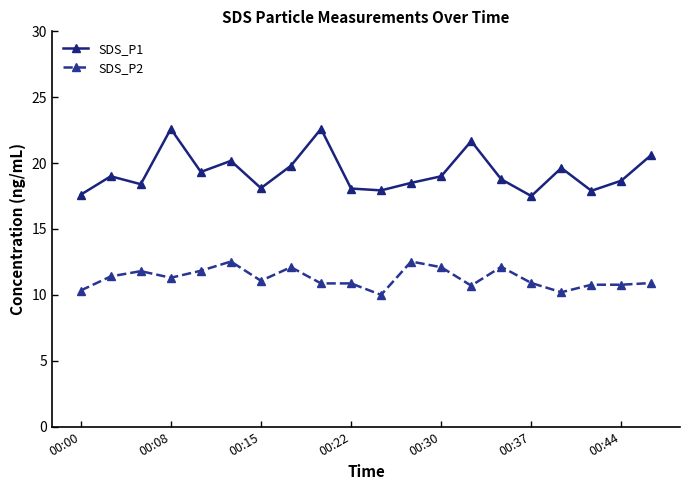

Which series has the widest spread of values?

SDS_P1